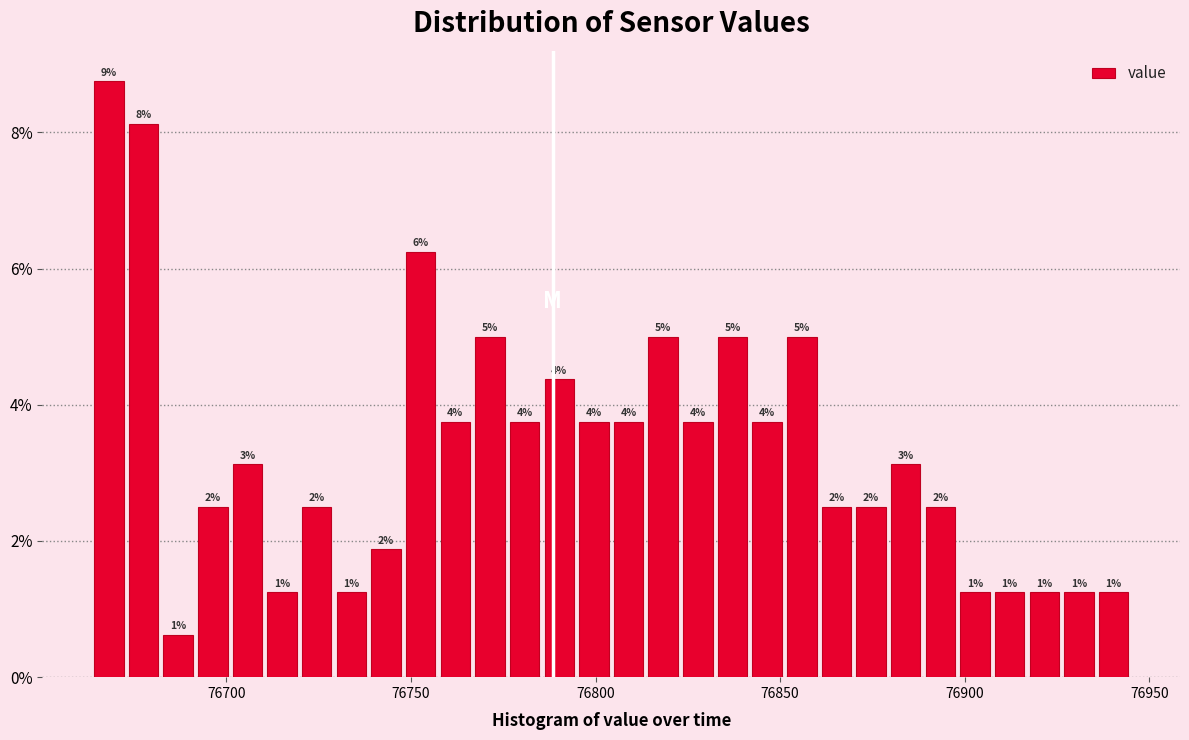

Around what value on the x-axis is the tallest bar? Give the approximate position of its centre, as read against the axis.

76670